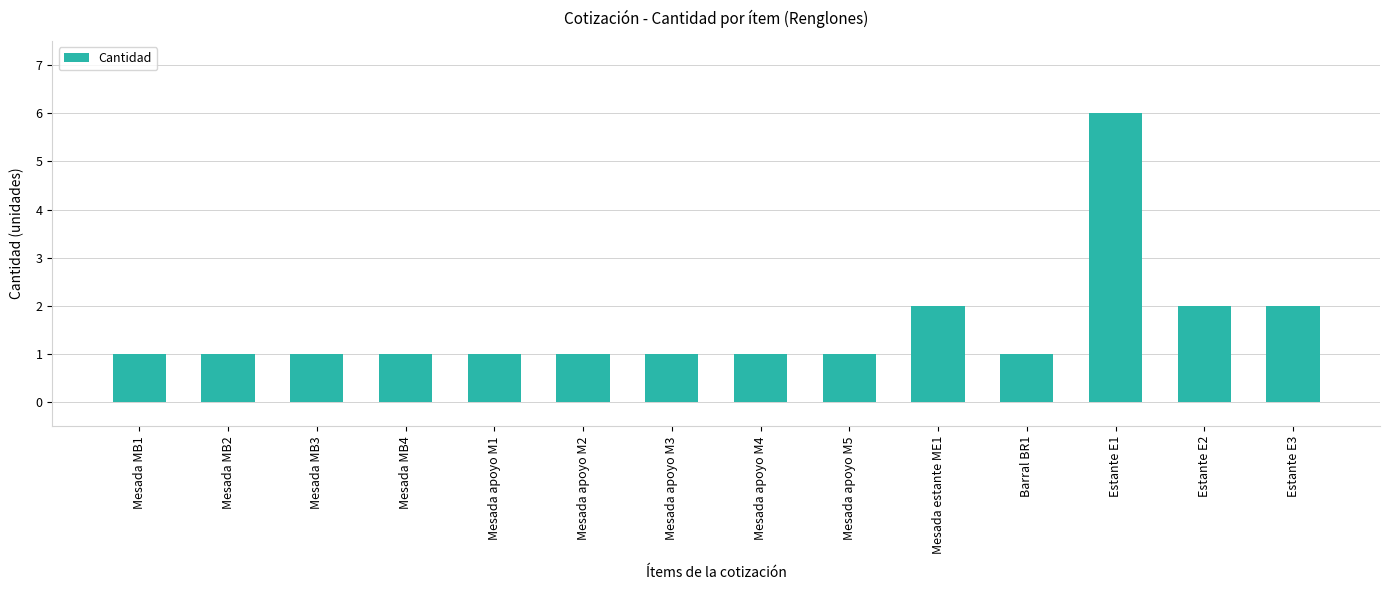

True or false: the data shows 2 at Mesada MB2.

False